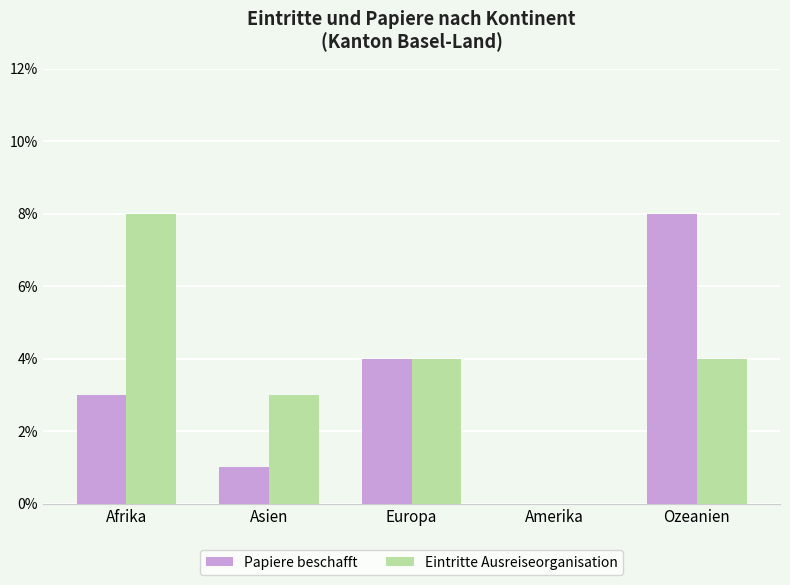

How many categories are shown in the chart?

5